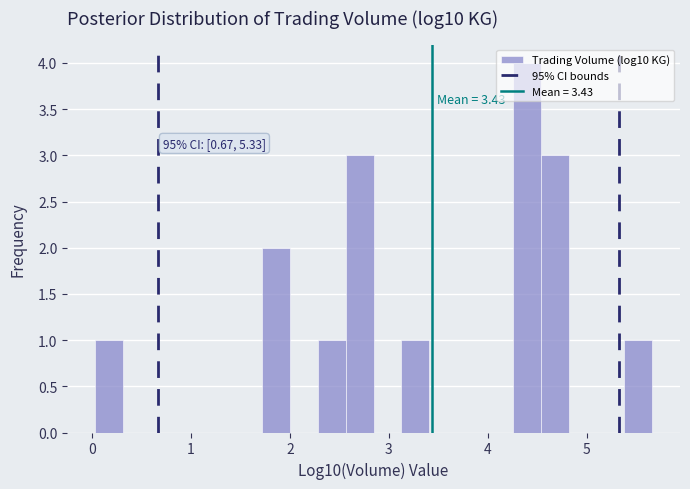

Around what value on the x-axis is the tallest bar? Give the approximate position of its centre, as read against the axis.

4.4